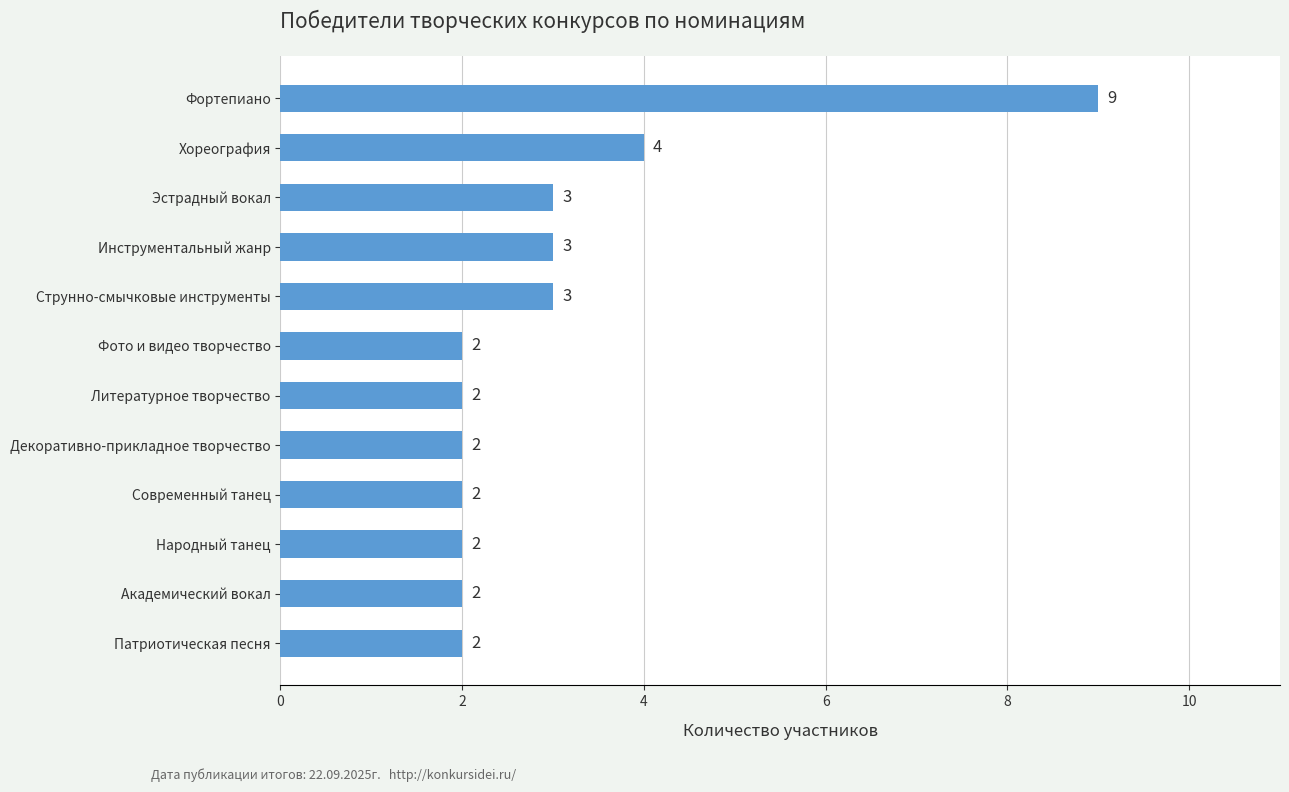

Reading bottom to top, extract all data points from this chart.

Патриотическая песня=2	Академический вокал=2	Народный танец=2	Современный танец=2	Декоративно-прикладное творчество=2	Литературное творчество=2	Фото и видео творчество=2	Струнно-смычковые инструменты=3	Инструментальный жанр=3	Эстрадный вокал=3	Хореография=4	Фортепиано=9